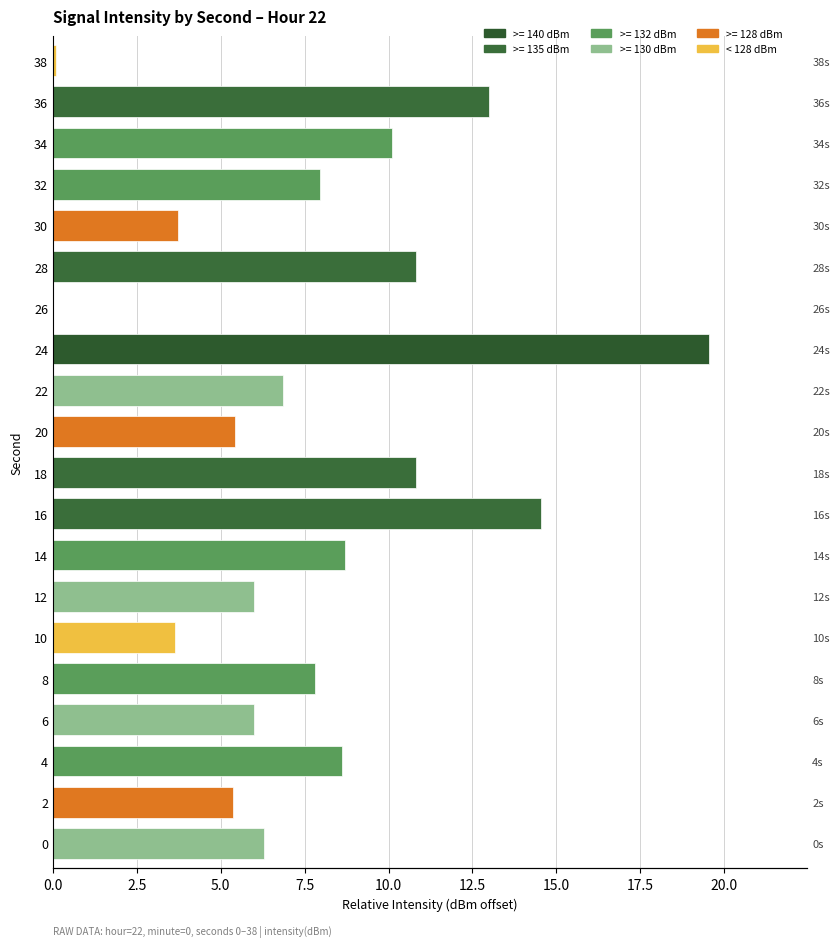

How many values are below 7?

10